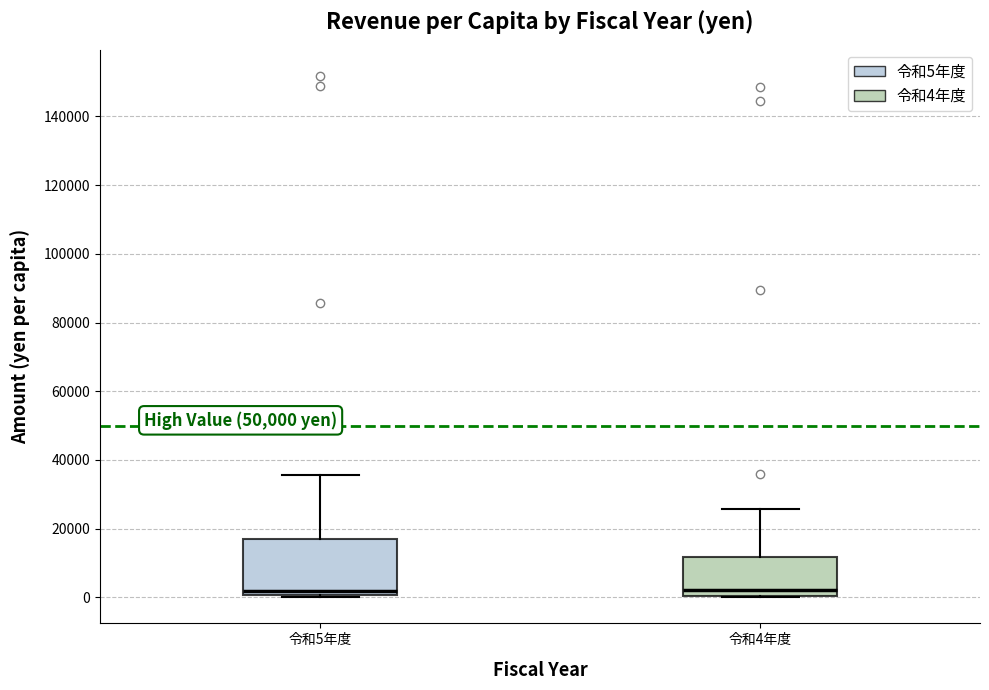

Which box is the tallest, from its lower edge to its upper edge?

令和5年度